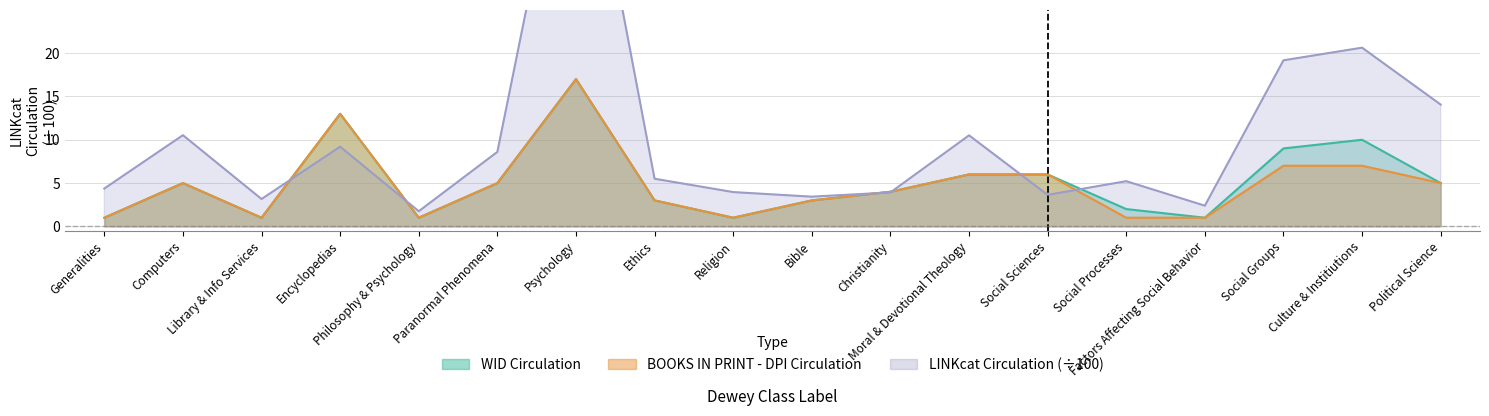

Rank the series by their maximum value, from lowest to highest.

wid, dpi, linkcat